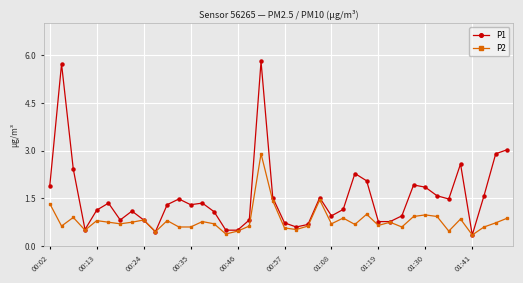

List the series in order of their overall mean, lowest first.

P2, P1